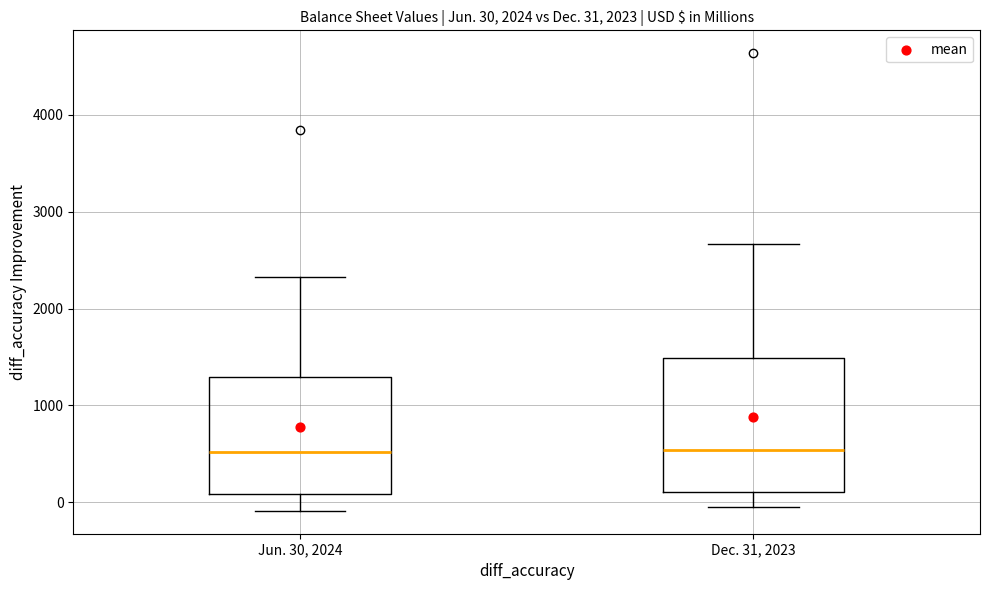

Which box is the tallest, from its lower edge to its upper edge?

Dec. 31, 2023